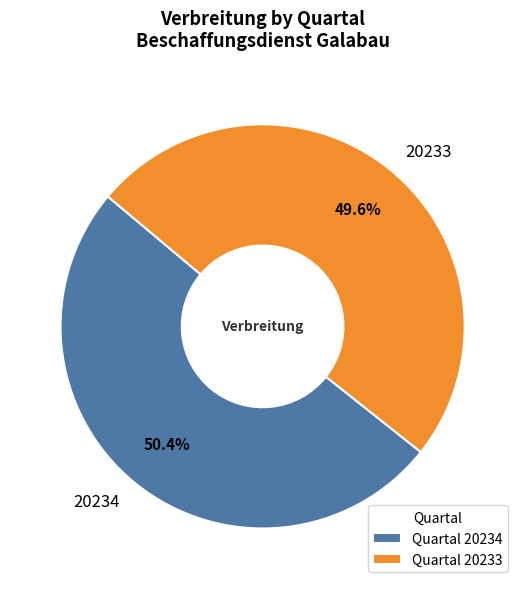

Approximately how many times larger is the value at Quartal 20233 compared to Quartal 20234?

1.0